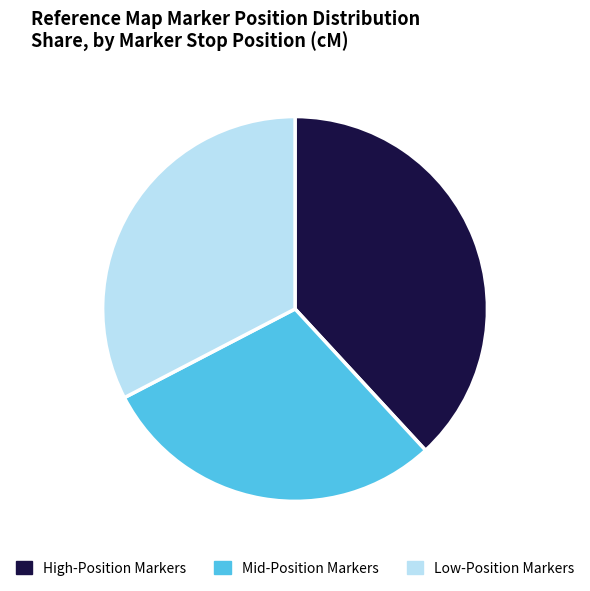

Do High-Position Markers and Low-Position Markers together represent more than half of the pie?

Yes